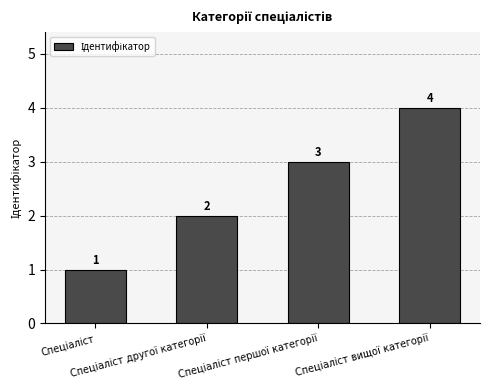

Reading right to left, what are all the values shown in this chart?

4	3	2	1